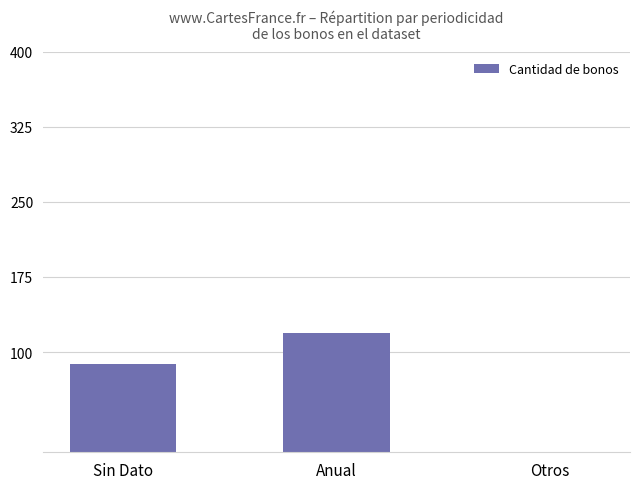

What is the maximum value shown in the chart?

119